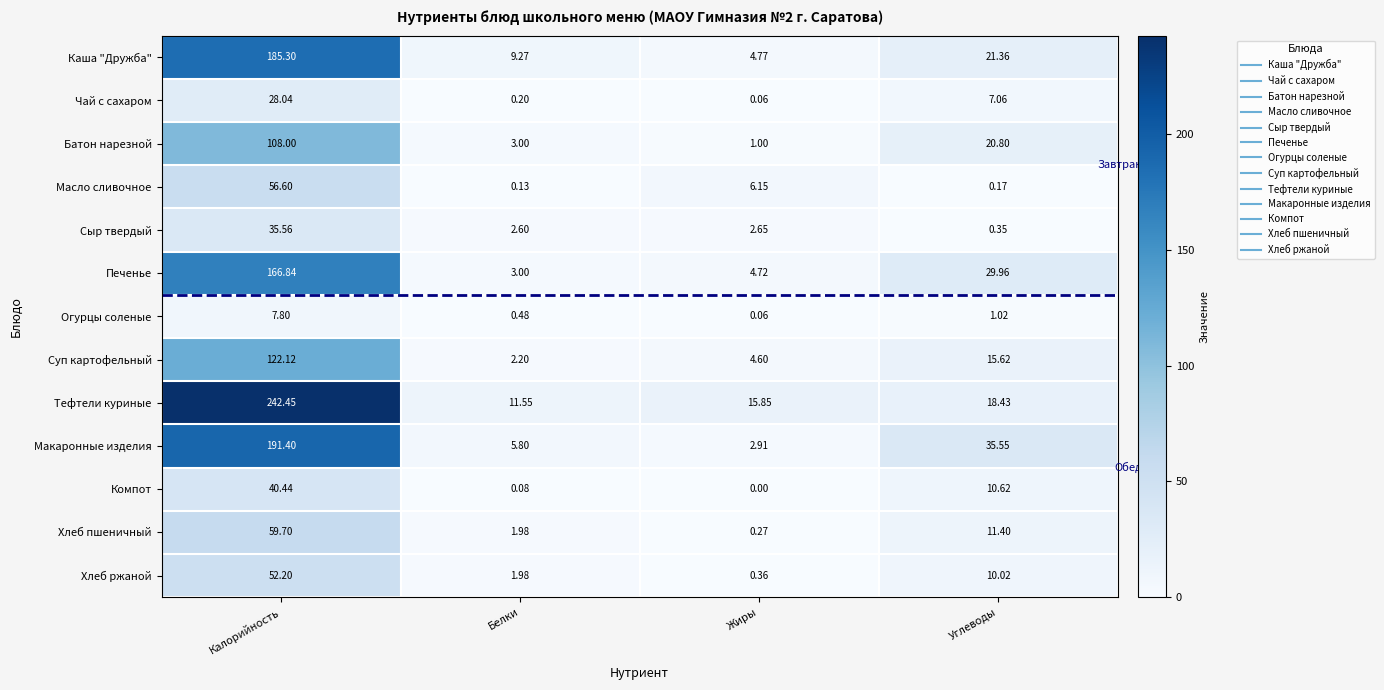

At which label does Тефтели куриные first exceed 18?

Калорийность